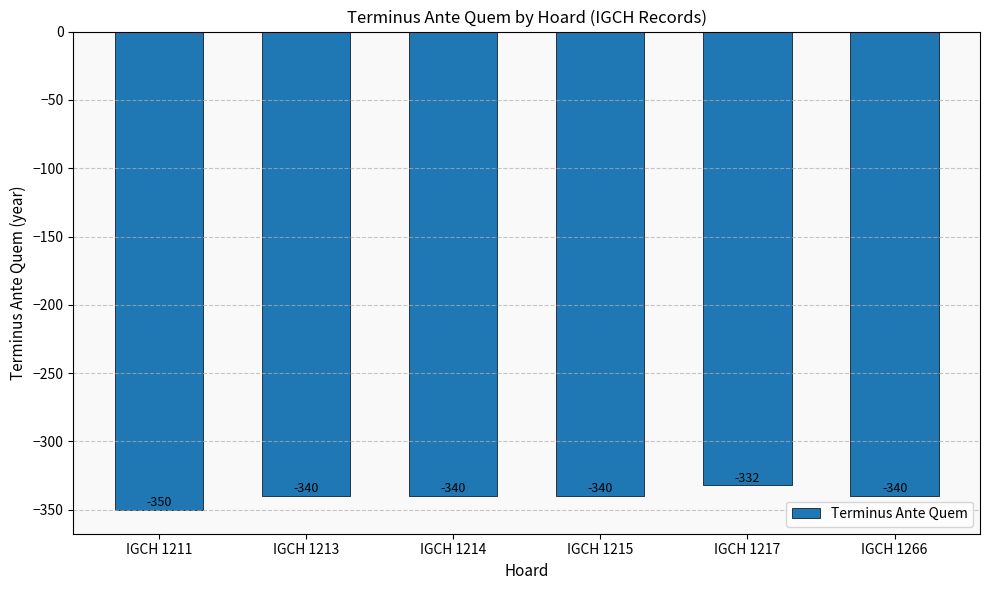

What value does the data have at IGCH 1217, to the nearest 5?

-330